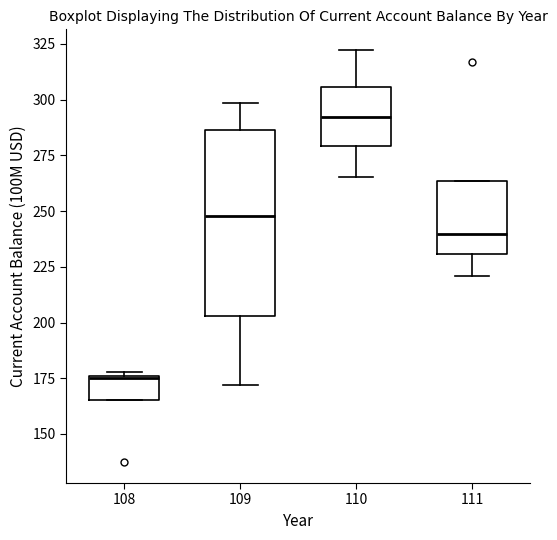

Reading left to right, read every box against the y-axis: the position of its median line, the range the box covers, and the ends of its whiskers. The values are not printed on the chart, so give them approximately, as read against the axis.

108: median 175, box 165 to 175, whiskers 165 to 180
109: median 250, box 205 to 285, whiskers 170 to 300
110: median 290, box 280 to 305, whiskers 265 to 320
111: median 240, box 230 to 265, whiskers 220 to 265